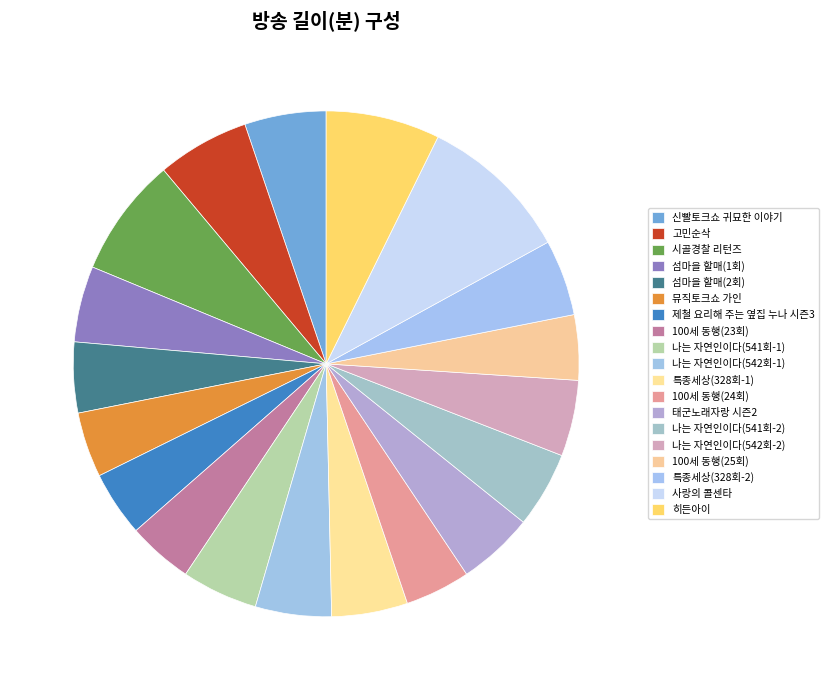

What is the ratio of the value at 히든아이 to the value at 나는 자연인이다(542회-2)?

1.5